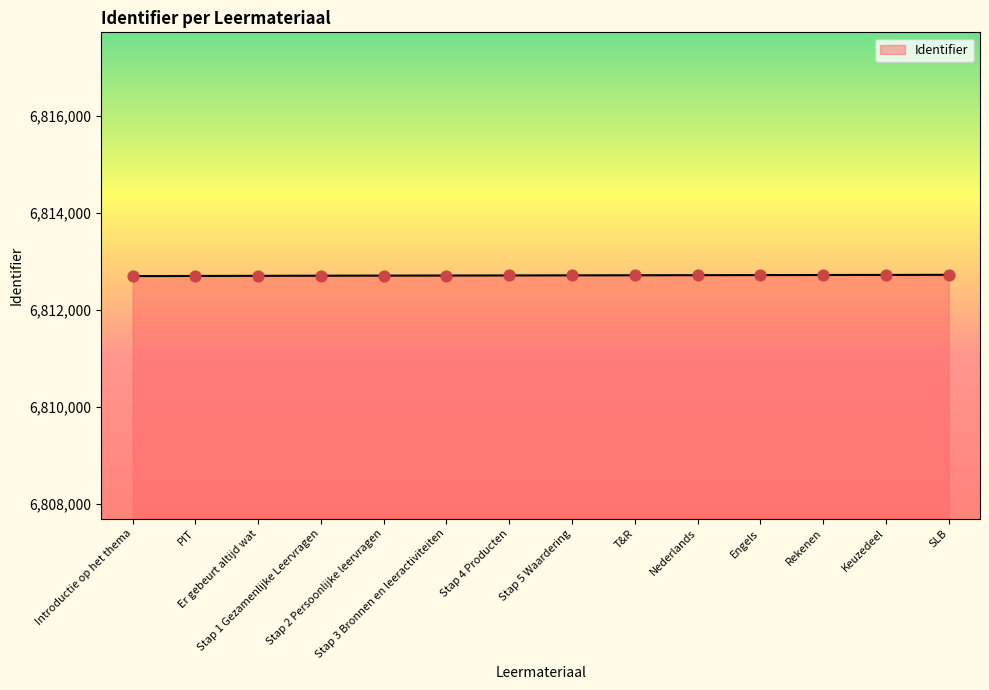

What is the greatest value displayed?

6812726.0